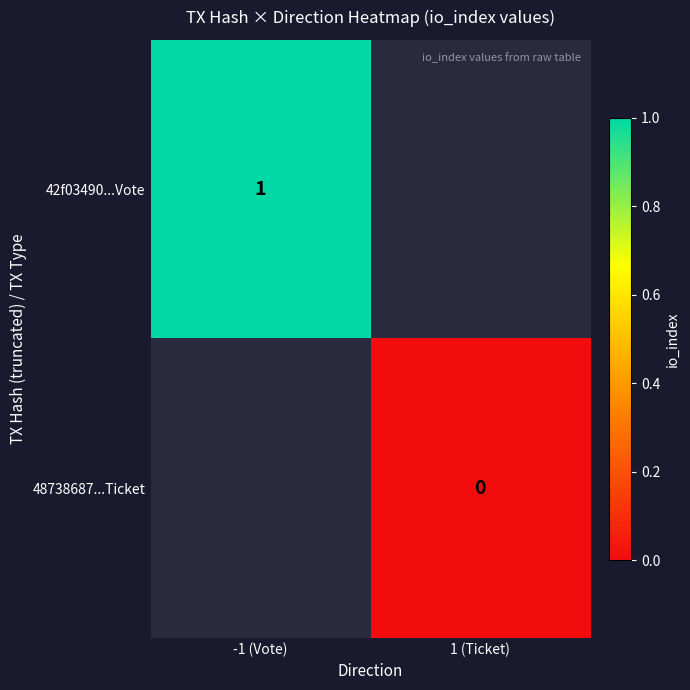

At how many categories does at least one series exceed 0?

1